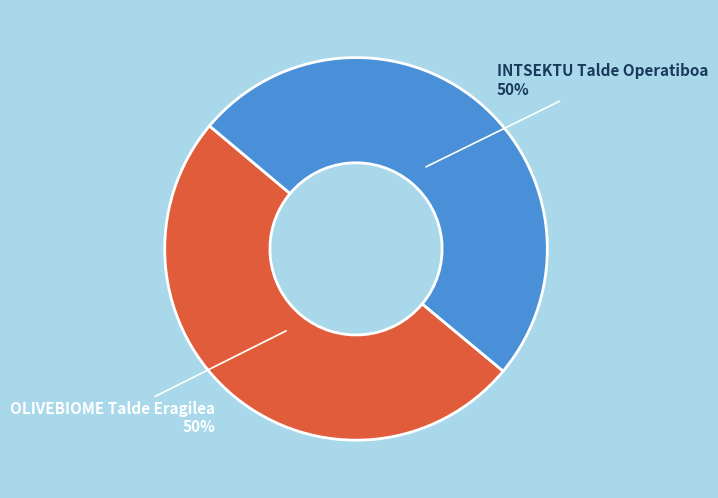

The INTSEKTU Talde Operatiboa slice represents 64% of the pie. True or false?

False